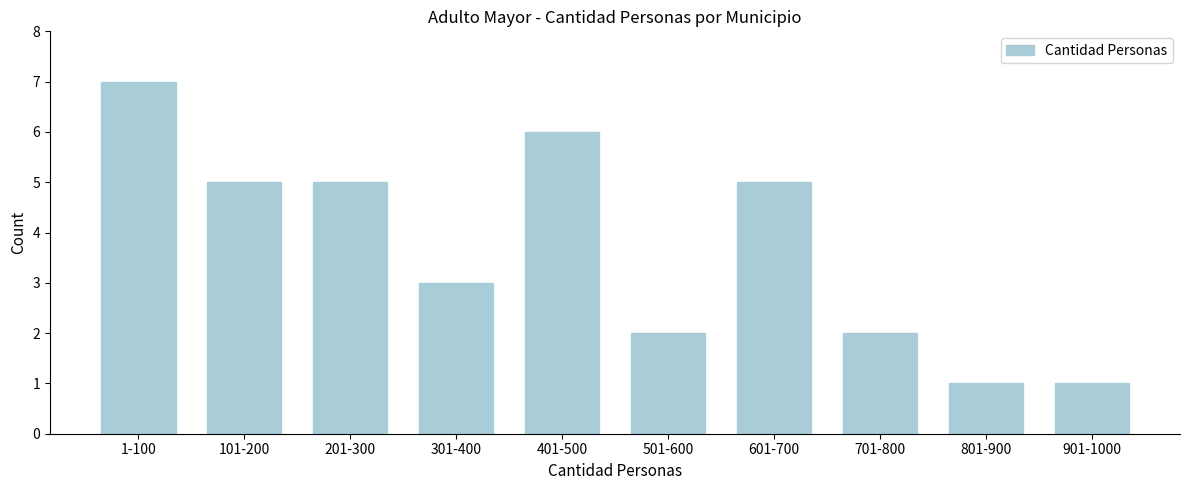

Reading right to left, transcribe all the data shown in this chart.

1	1	2	5	2	6	3	5	5	7